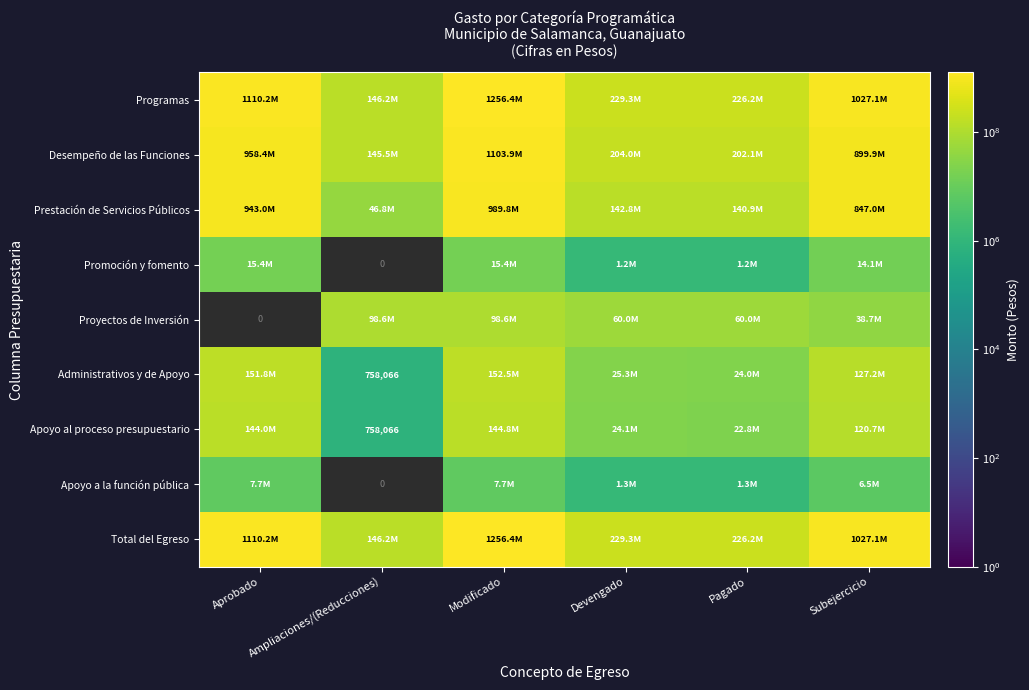

What is the approximate value of Apoyo a la función pública at Subejercicio?

6476644.7